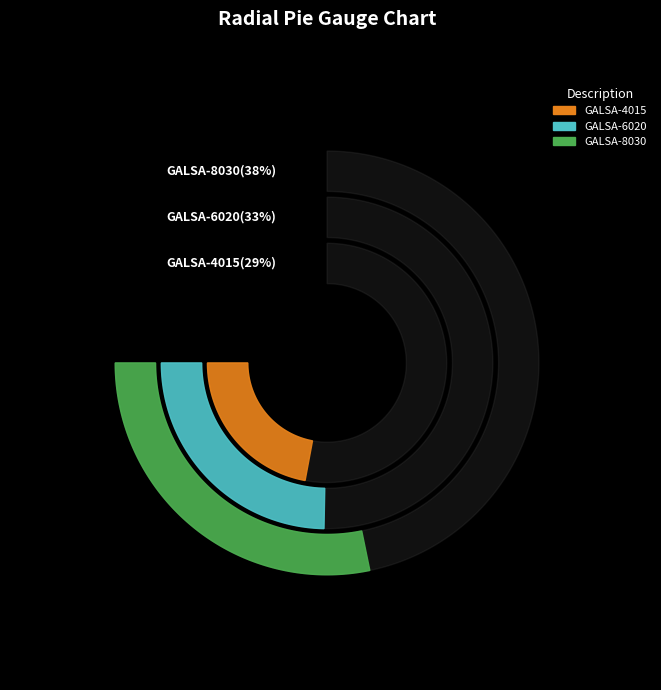

Between GALSA-6020 and GALSA-4015, which is larger?

GALSA-6020